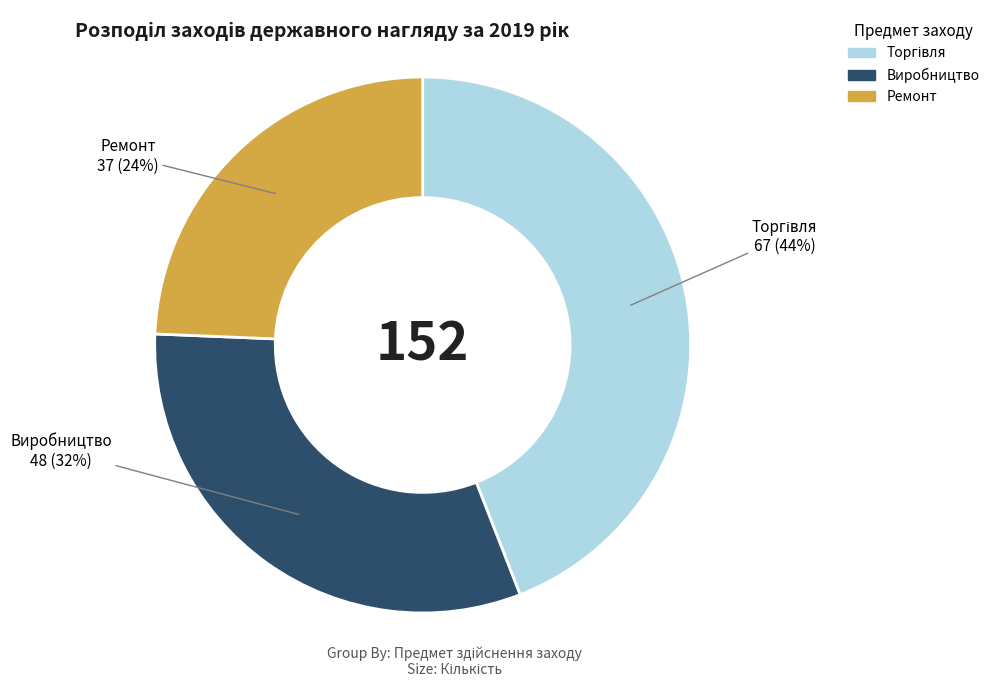

Count the number of slices in the pie.

3